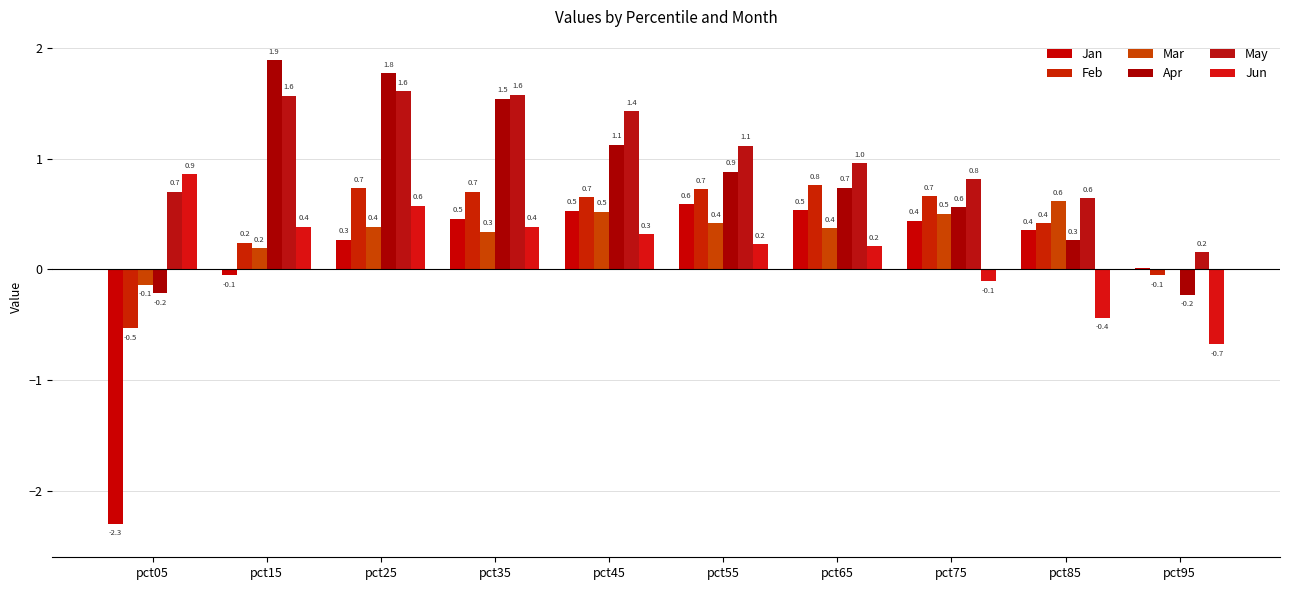

List the series in order of their peak value, lowest first.

Jan, Mar, Feb, Jun, May, Apr